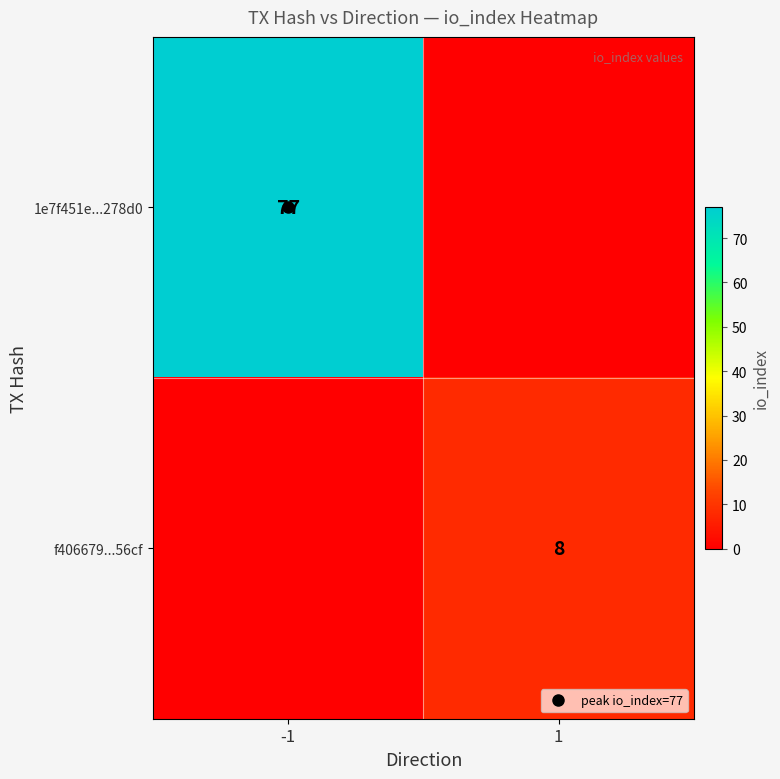

At which label does f406679...56cf reach its peak?

1